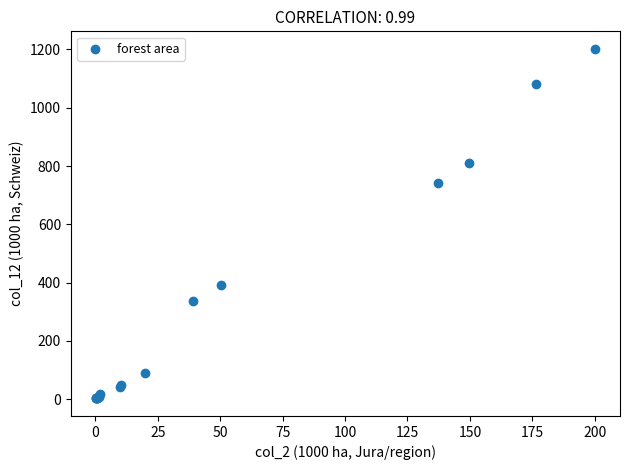

What Y value in the scatter plot is closest to 602?

743.5